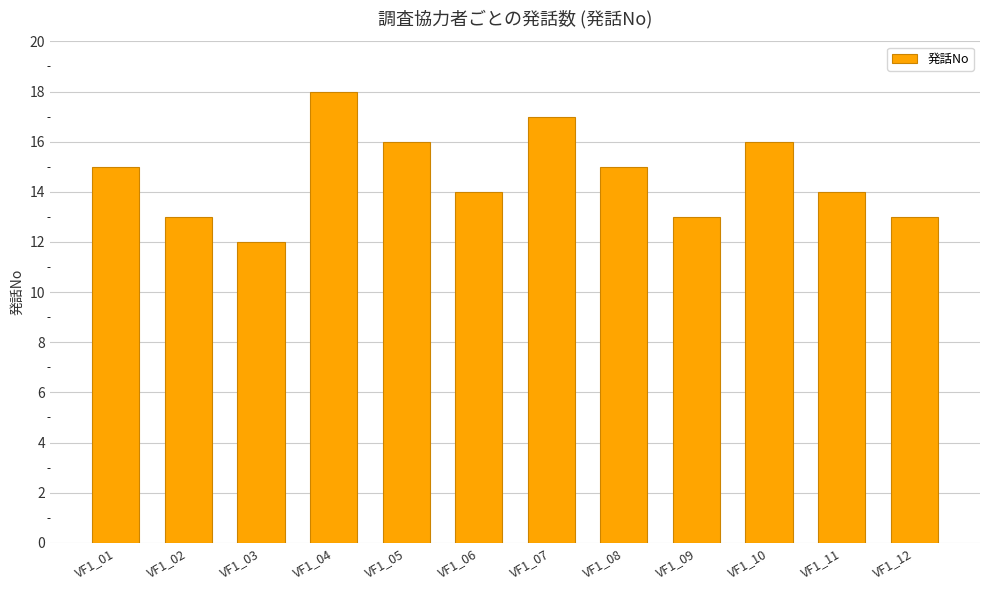

What is the difference between the values at VF1_11 and VF1_10?

2